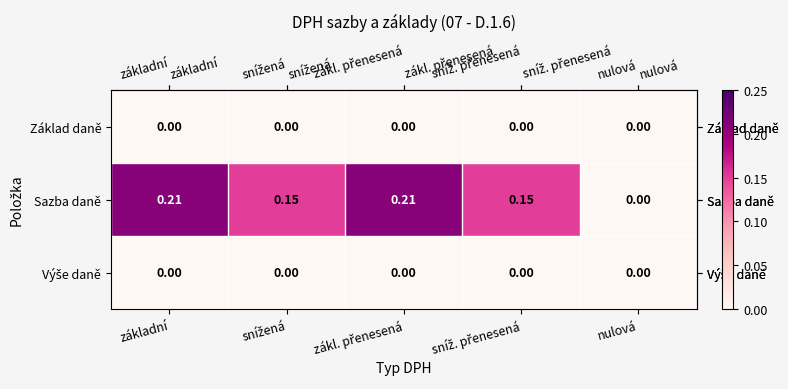

Which series changed the most between základní and nulová?

Sazba daně